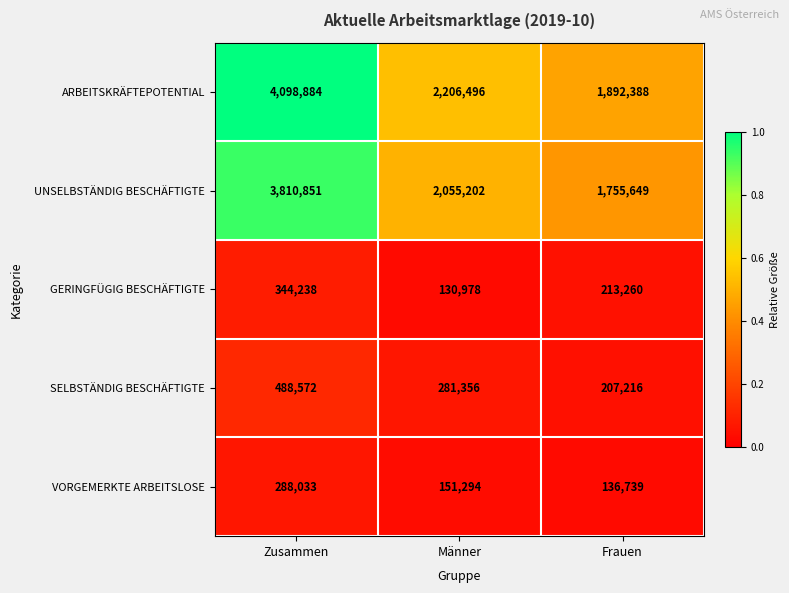

Between Zusammen and Frauen, which series saw the biggest shift?

ARBEITSKRÄFTEPOTENTIAL